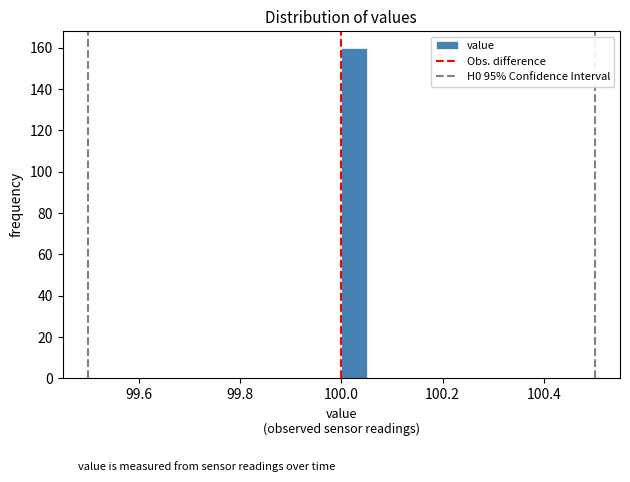

Around what value on the x-axis is the tallest bar? Give the approximate position of its centre, as read against the axis.

100.02